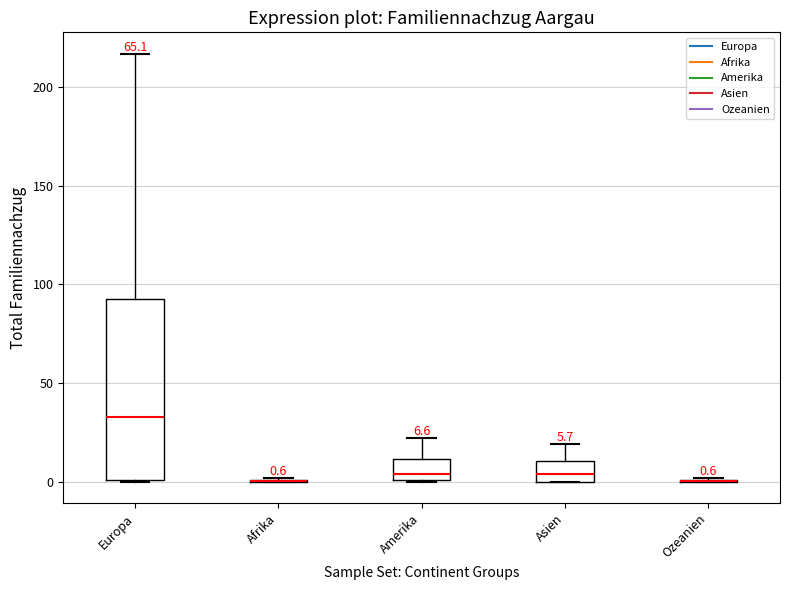

Which box is the tallest, from its lower edge to its upper edge?

Europa